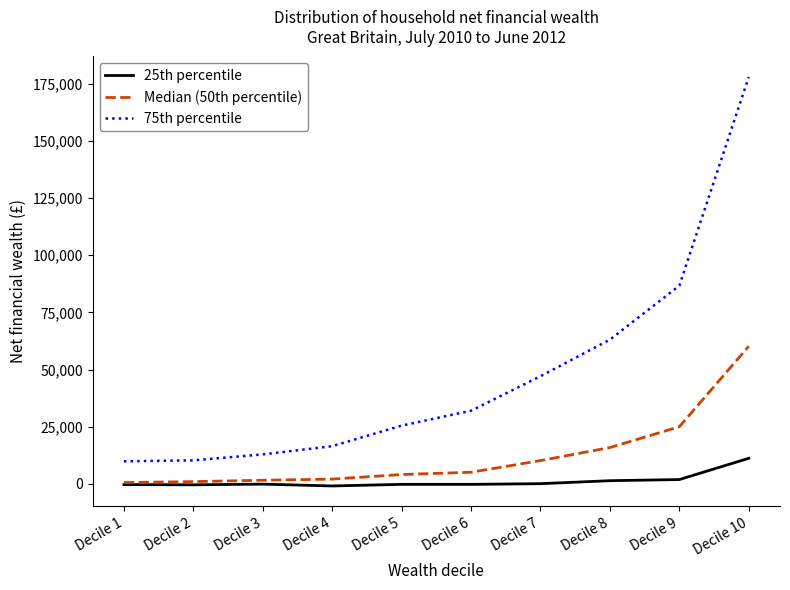

What is the sum of the 25th percentile values at Decile 7 and Decile 1?

-200